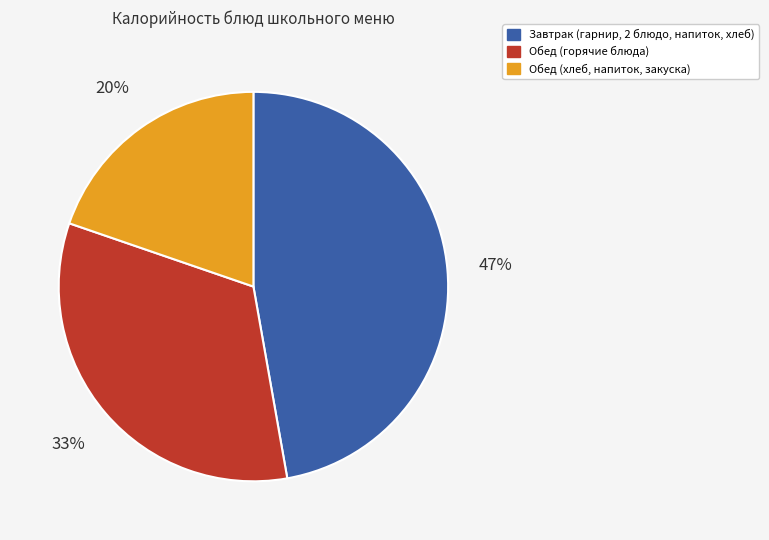

To the nearest percent, what is the difference between the largest and smallest slice percentages?

27%